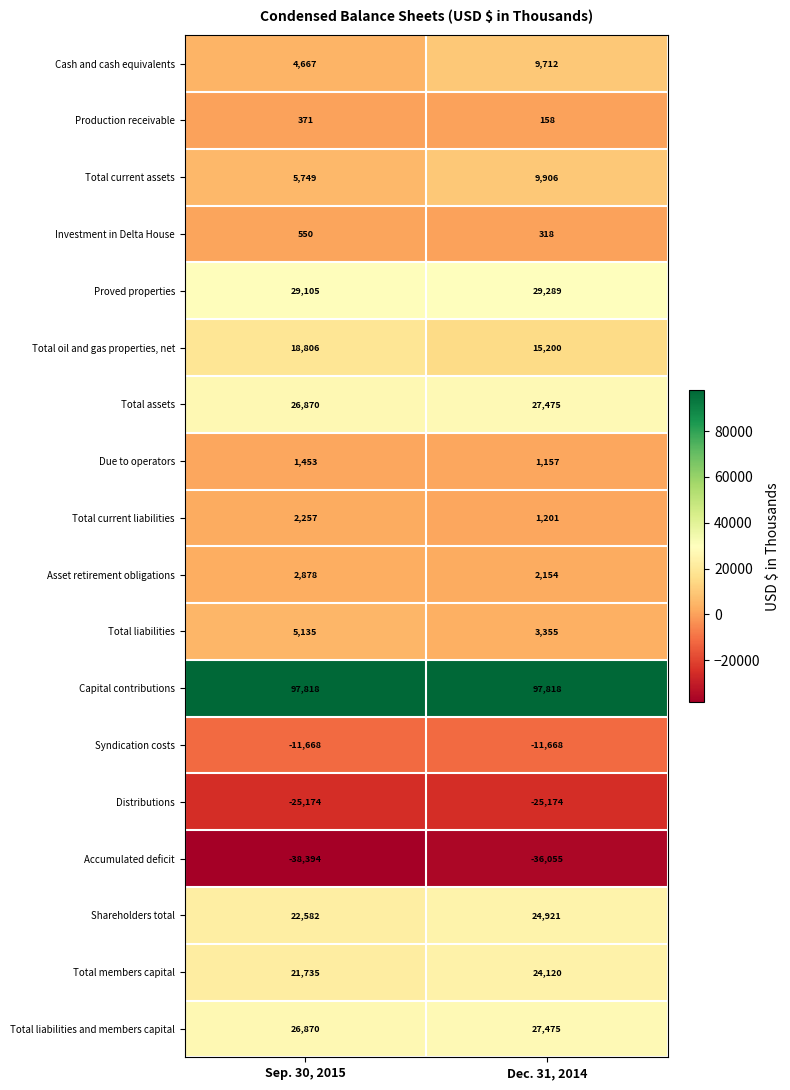

True or false: Cash and cash equivalents has a value of 4667 at Sep. 30, 2015.

True